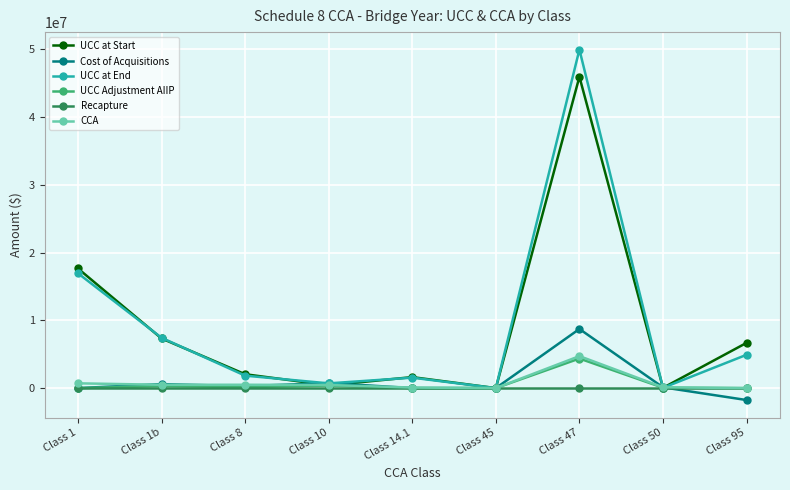

Is the value of Recapture at Class 1 greater than the value of UCC at End at Class 14.1?

No